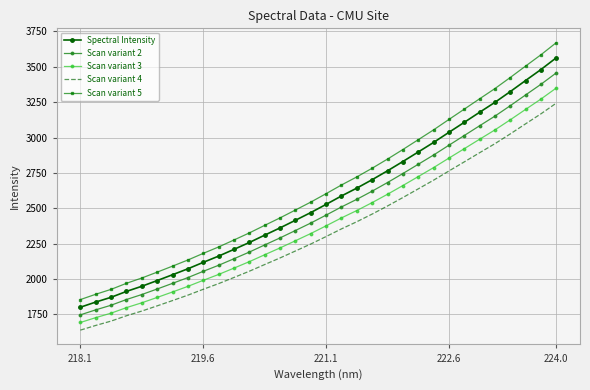

Which series has the widest spread of values?

Scan variant 5